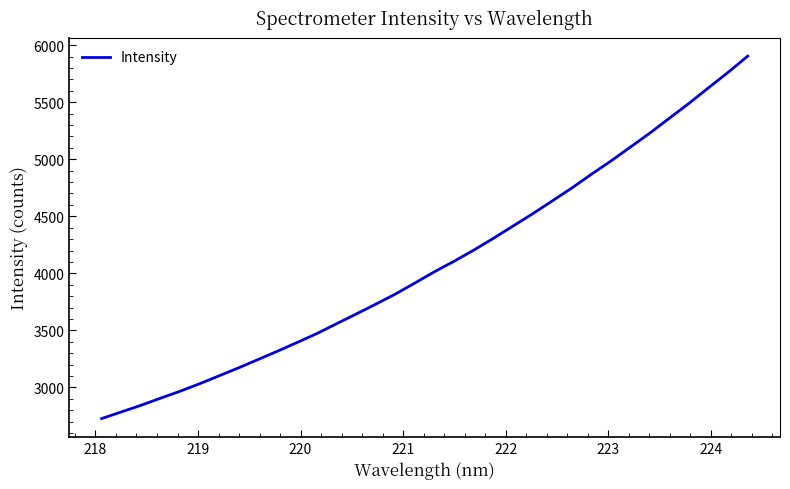

What is the maximum value shown in the chart?

5904.1